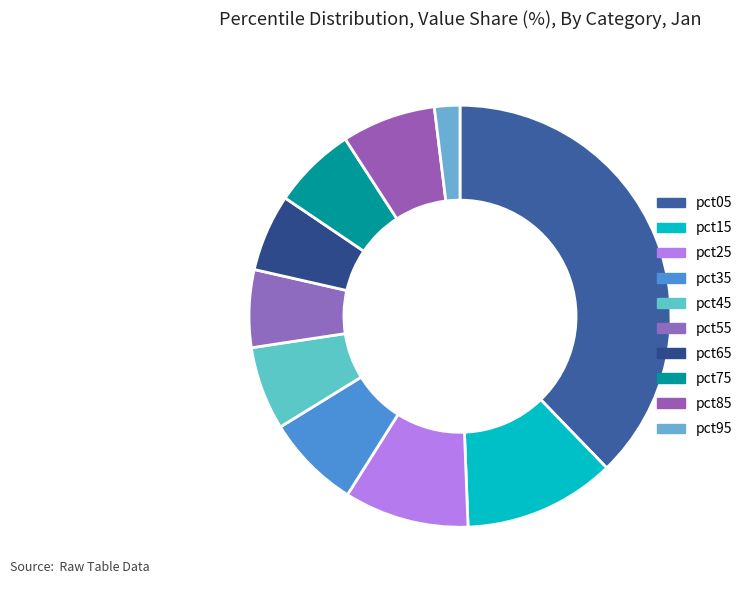

Which has a higher value, pct25 or pct85?

pct25